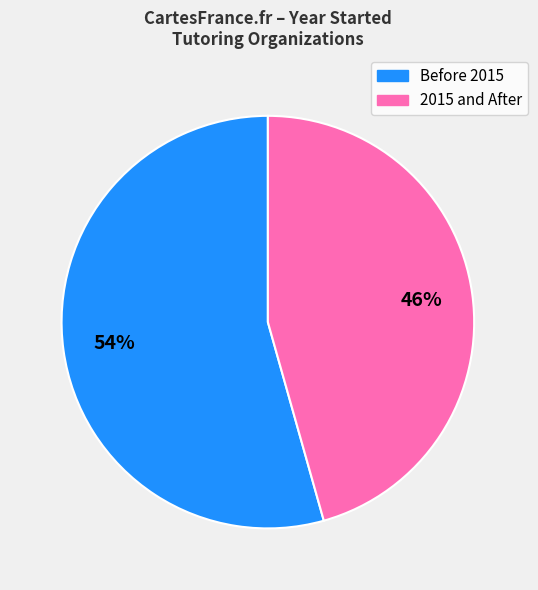

Is there a majority slice in this chart?

Yes